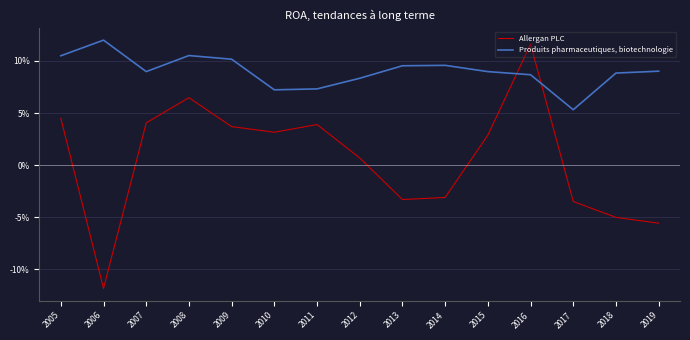

Reading left to right, list all the values displayed in this chart.

Allergan PLC: 0.0	-0.1	0.0	0.1	0.0	0.0	0.0	0.0	-0.0	-0.0	0.0	0.1	-0.0	-0.1	-0.1
Produits pharmaceutiques, biotechnologie: 0.1	0.1	0.1	0.1	0.1	0.1	0.1	0.1	0.1	0.1	0.1	0.1	0.1	0.1	0.1